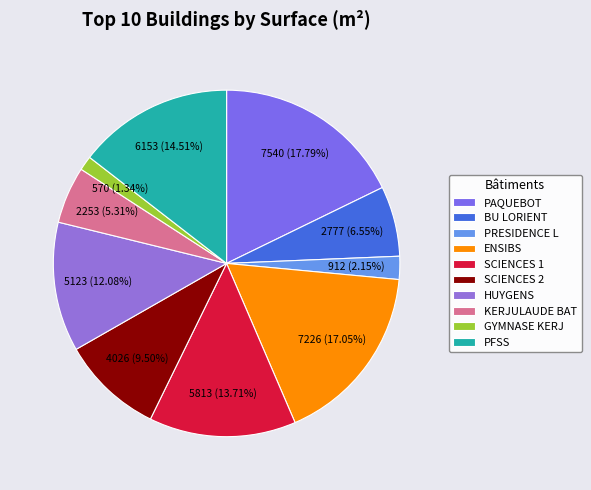

Count the number of slices in the pie.

10